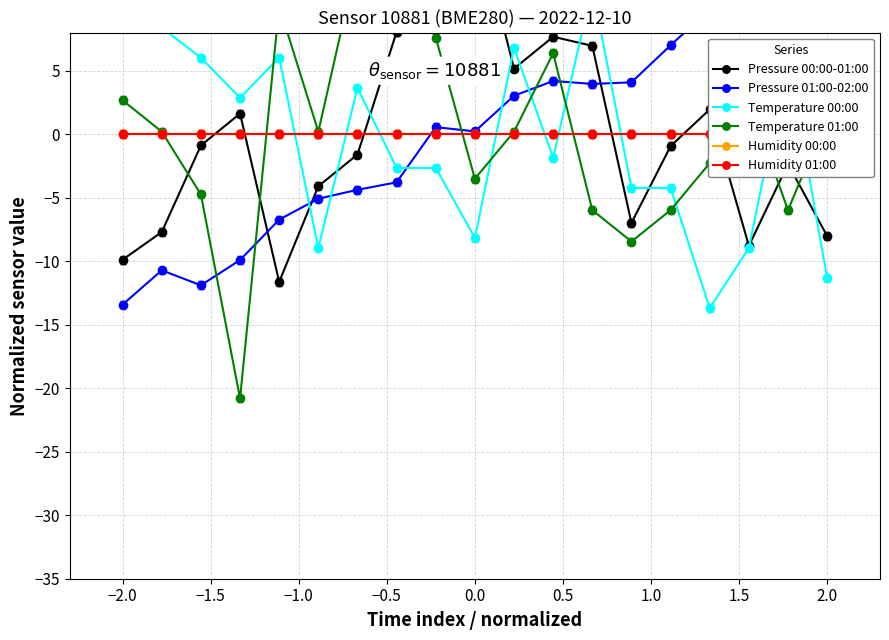

True or false: Humidity 01:00 and Humidity 00:00 intersect in this chart.

False